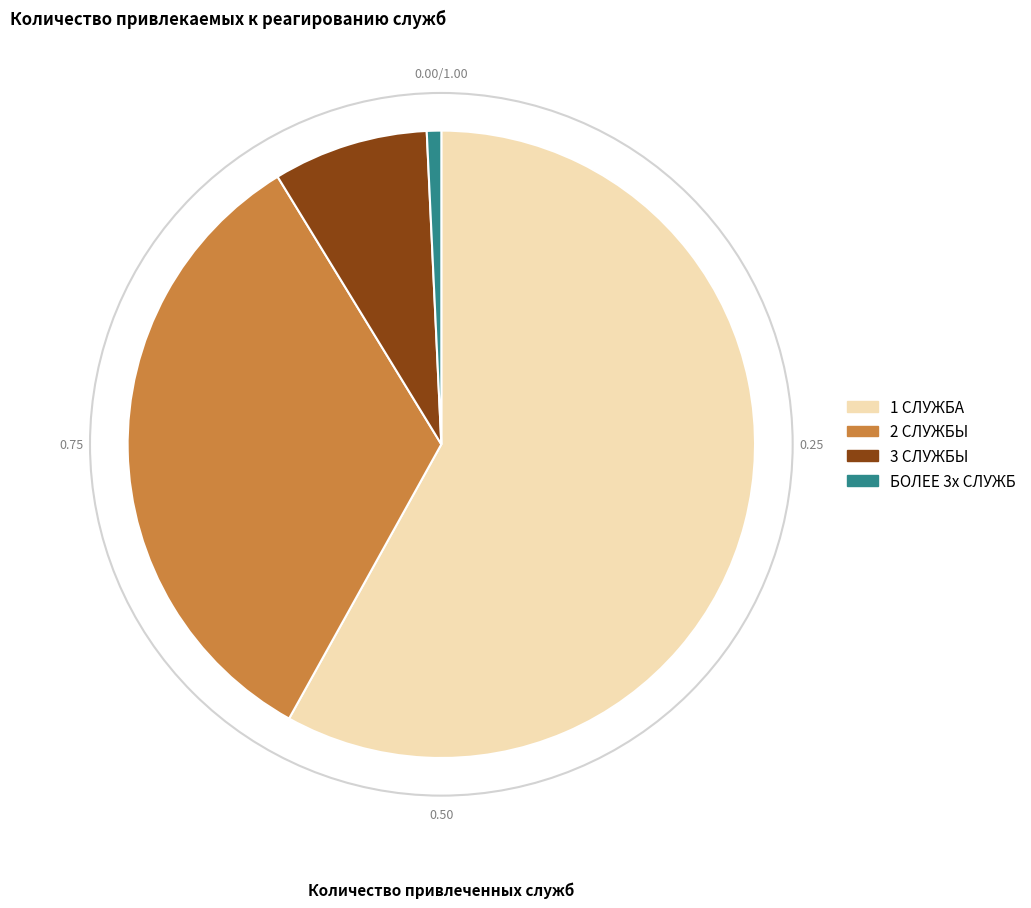

How many segments does this pie chart have?

4